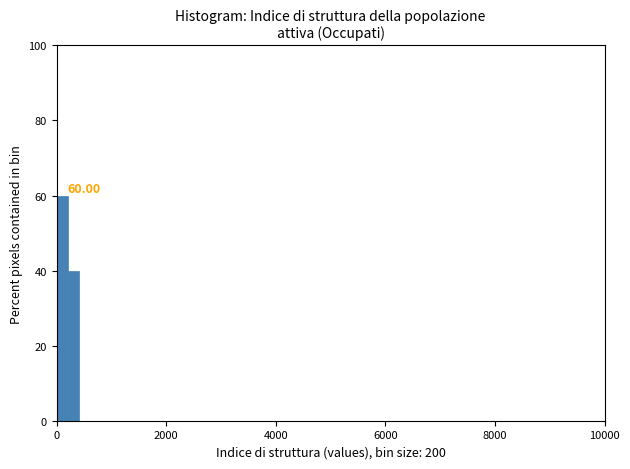

Around what value on the x-axis is the tallest bar? Give the approximate position of its centre, as read against the axis.

200